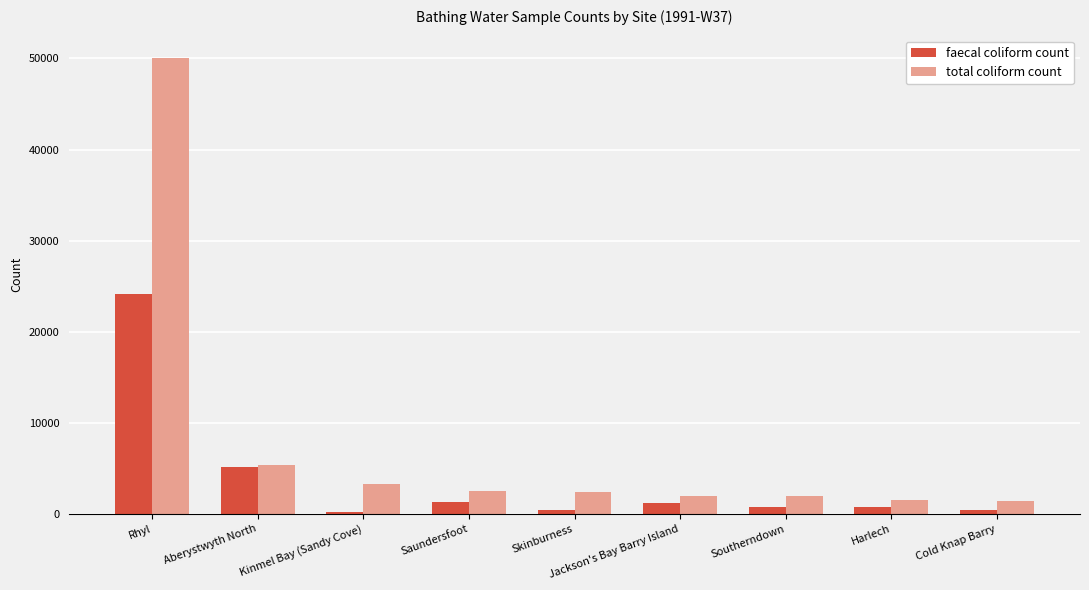

What value does the total coliform count series have at Harlech?

1500